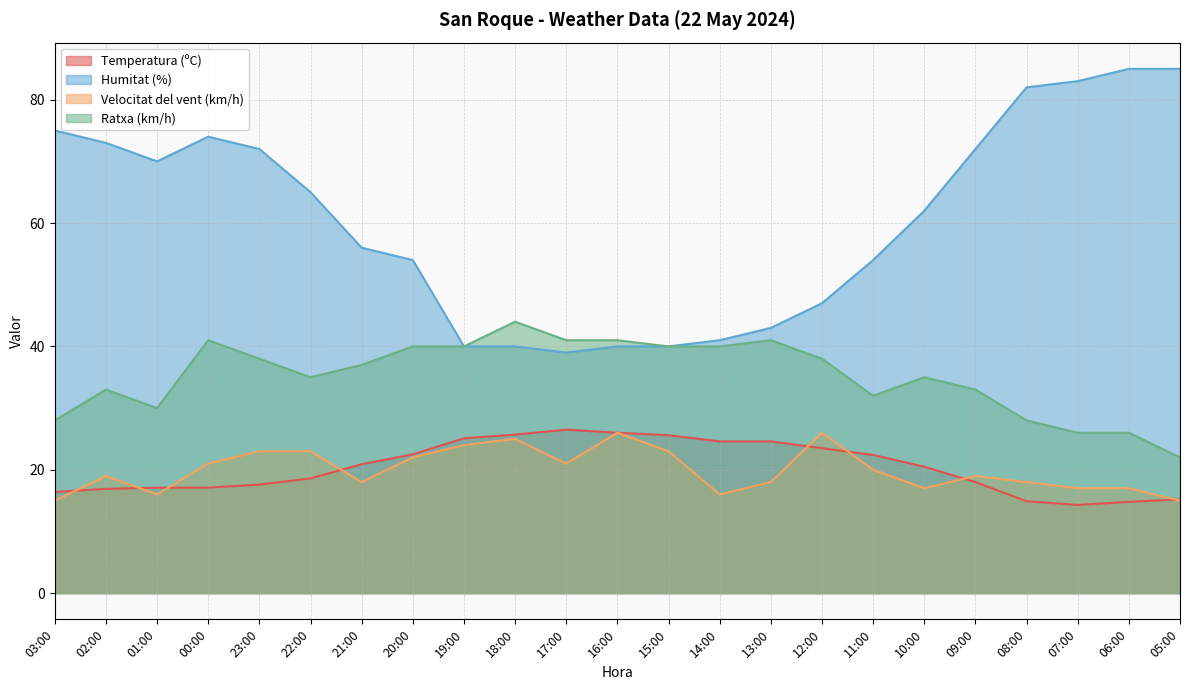

Between which two adjacent categories do Velocitat del vent (km/h) and Temperatura (ºC) first intersect?

03:00 and 02:00